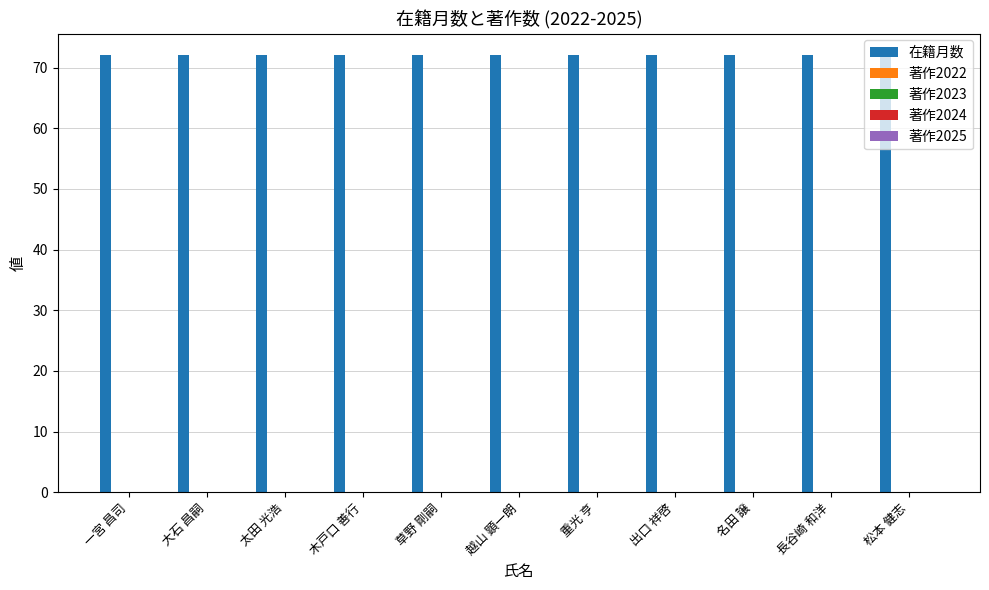

Which series has the largest total across all categories?

在籍月数